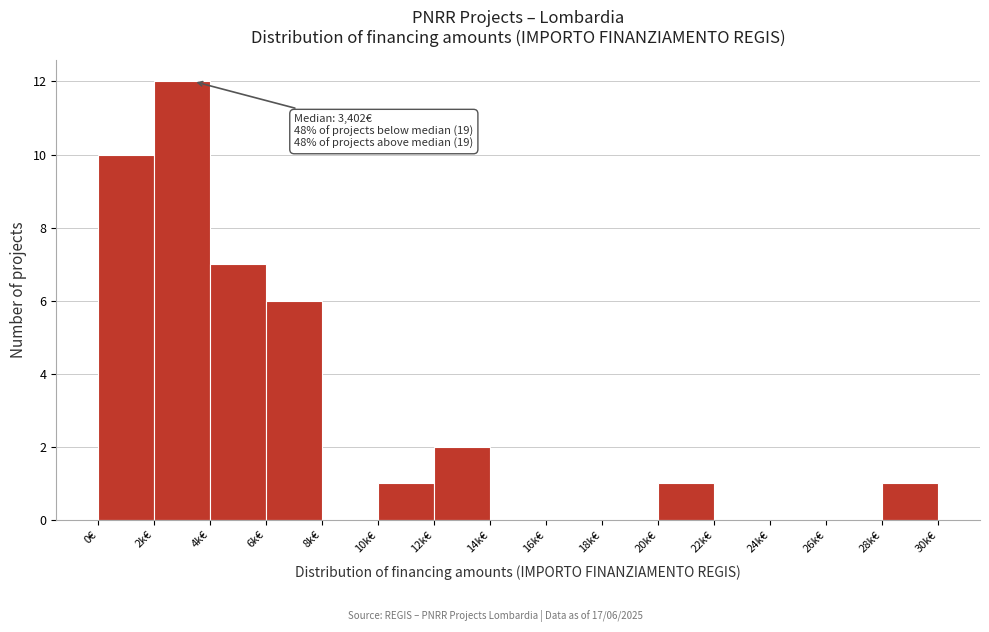

Reading left to right, what are all the values shown in this chart?

0€=10	2k€=12	4k€=7	6k€=6	8k€=0	10k€=1	12k€=2	14k€=0	16k€=0	18k€=0	20k€=1	22k€=0	24k€=0	26k€=0	28k€=1